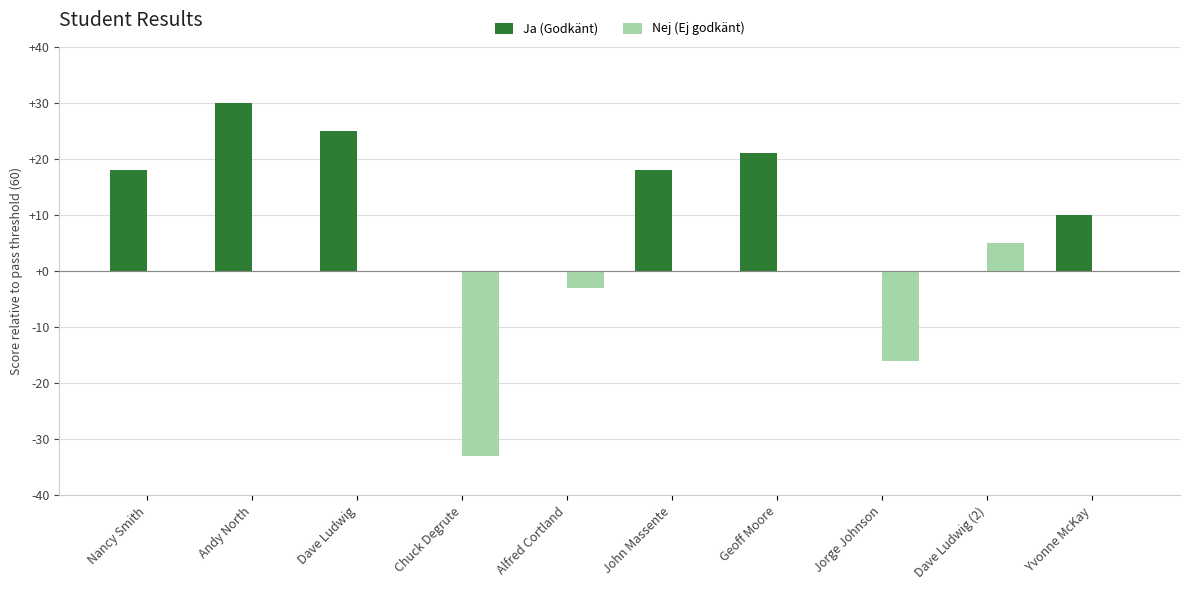

Between Nancy Smith and Andy North, which series saw the biggest shift?

Ja (Godkänt)